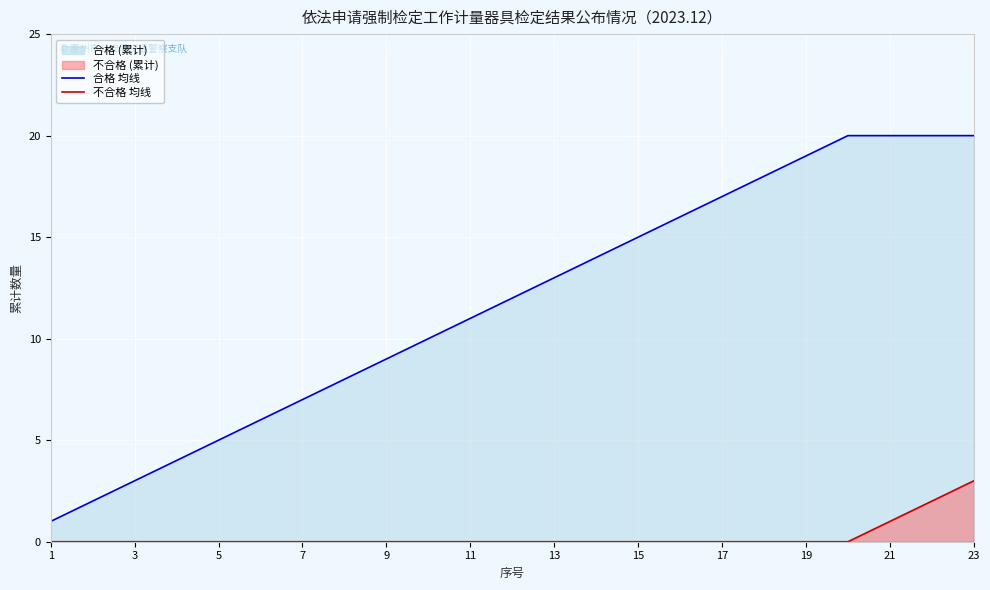

Which series has the largest range (max minus min)?

合格 均线